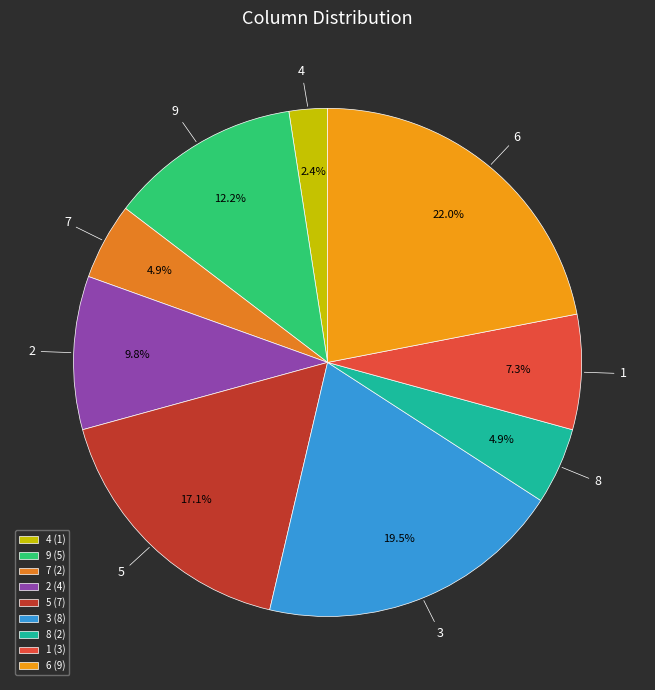

How much of the chart is everything except 7?

95.1%